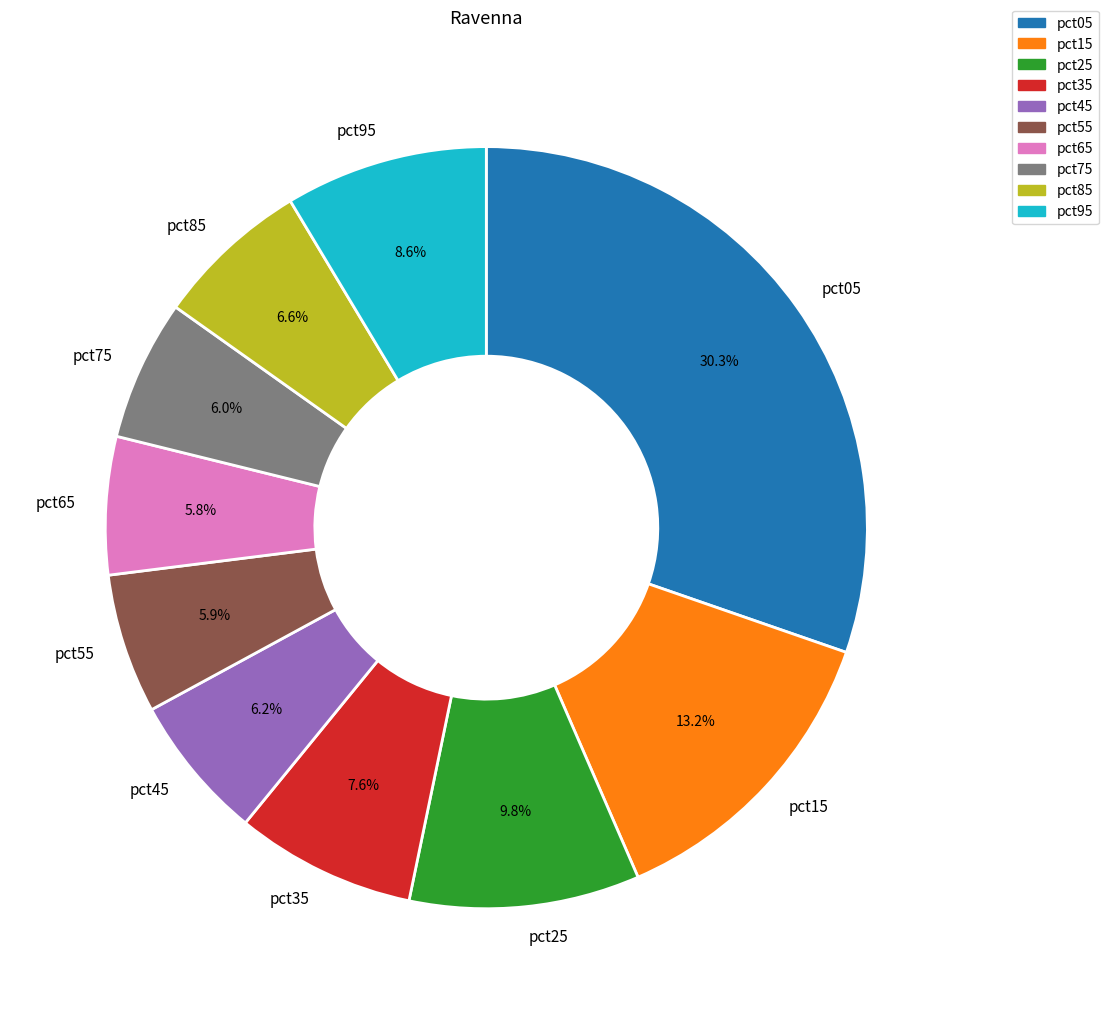

Combined, what portion of the pie is pct55 and pct15?

19.1%